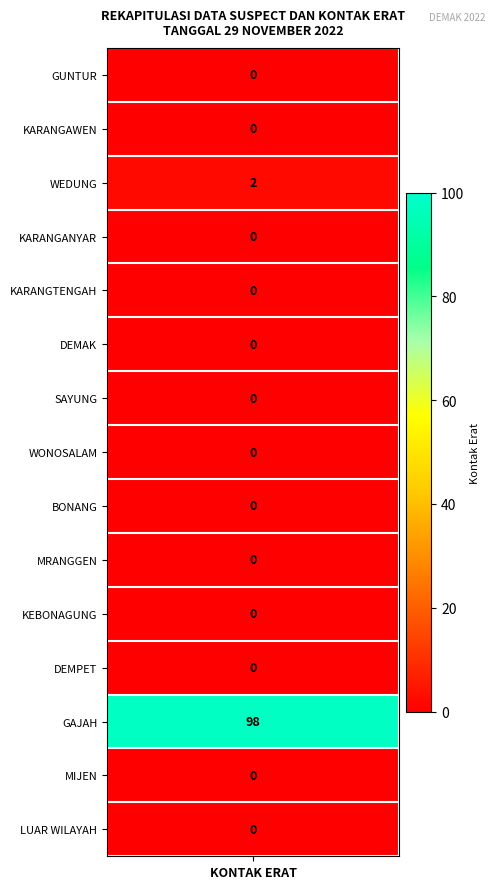

Reading left to right, what are all the values shown in this chart?

0	0	2	0	0	0	0	0	0	0	0	0	98	0	0